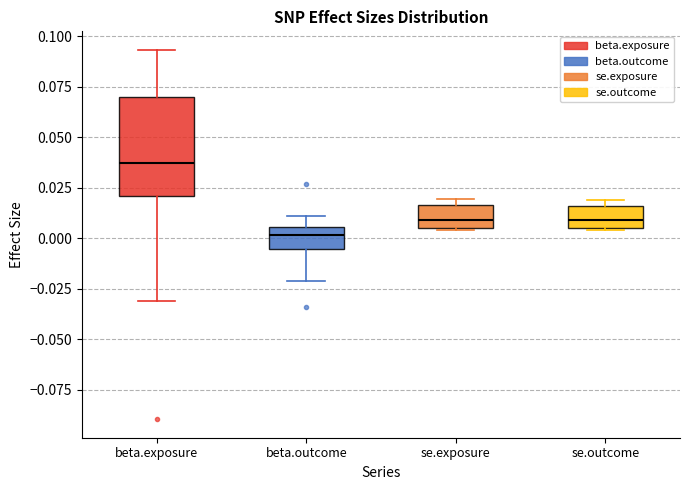

Which box's median line is the lowest?

beta.outcome